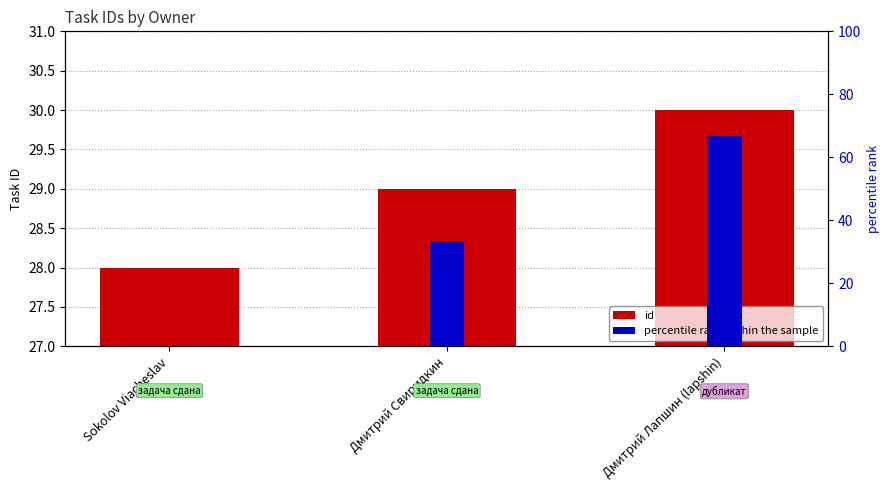

Which series has the largest total across all categories?

percentile rank within the sample